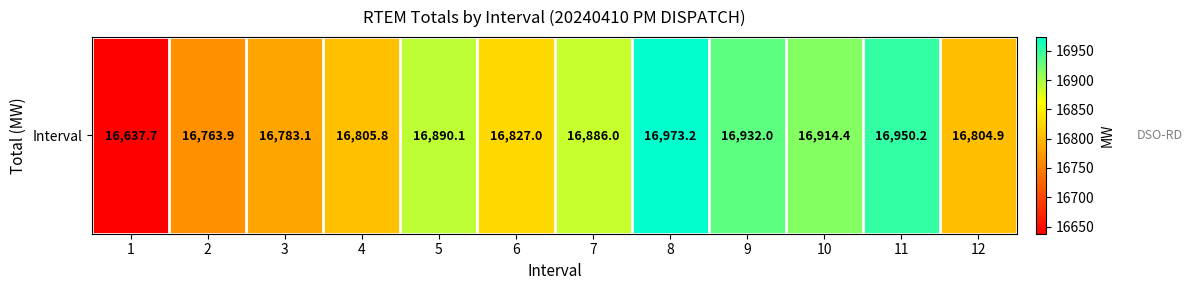

What is the maximum value shown in the chart?

16973.2